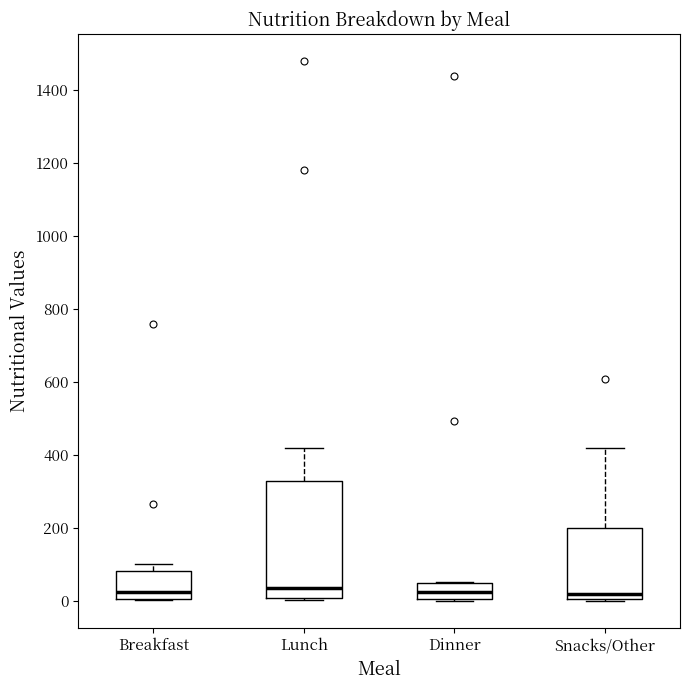

Reading left to right, read every box against the y-axis: the position of its median line, the range the box covers, and the ends of its whiskers. The values are not printed on the chart, so give them approximately, as read against the axis.

Breakfast: median 20, box 0 to 80, whiskers 0 to 100
Lunch: median 40, box 20 to 320, whiskers 0 to 420
Dinner: median 20, box 0 to 40, whiskers 0 (just below the box's lower edge) to 60
Snacks/Other: median 20, box 0 to 200, whiskers 0 to 420